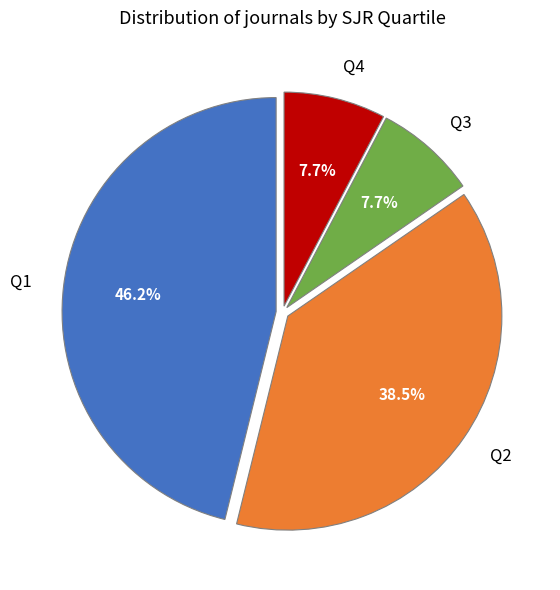

Does Q4 account for over 50% of the chart?

No